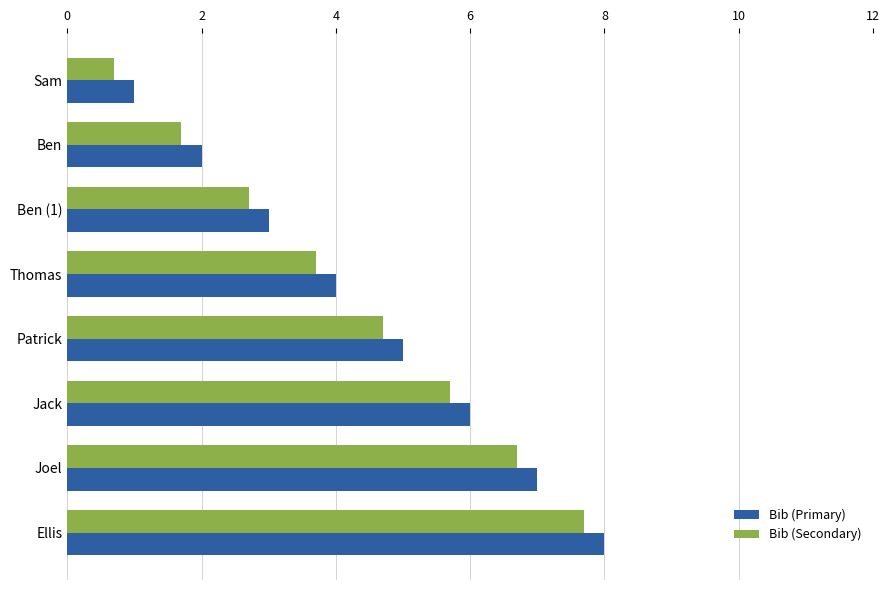

How many Bib (Primary) values are between 3 and 7?

5